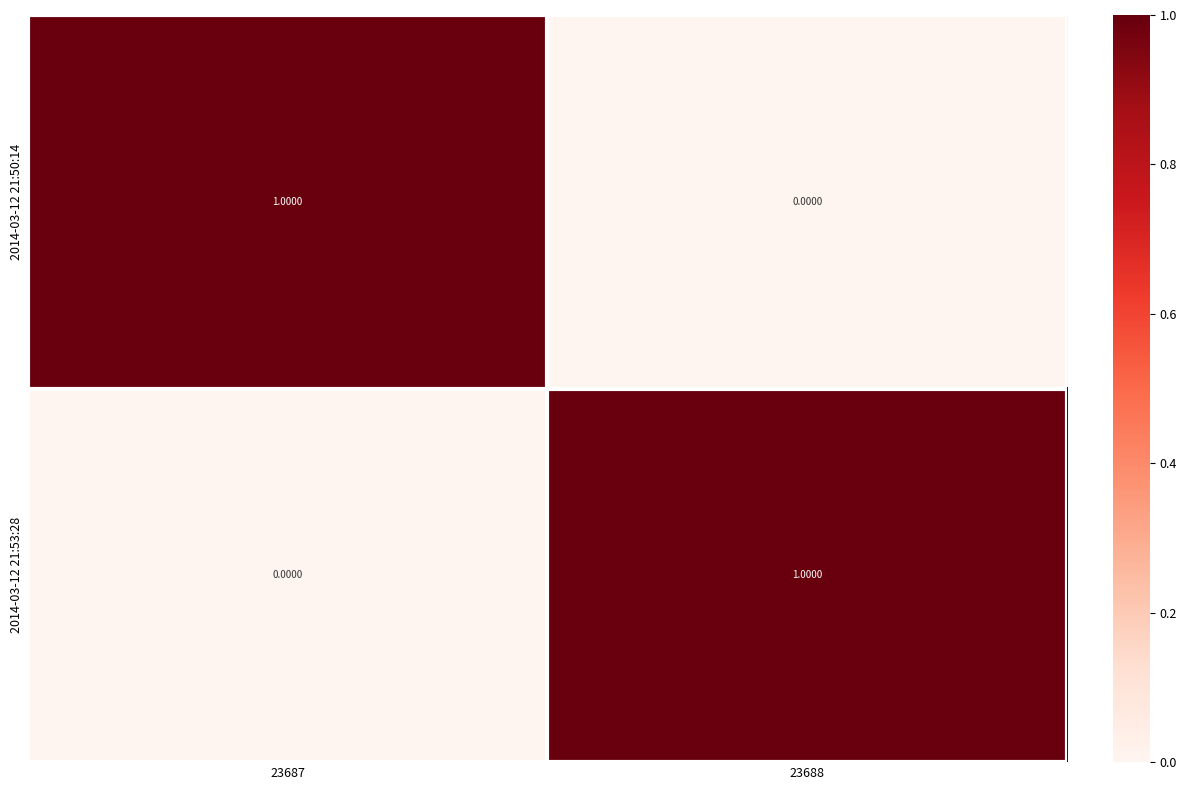

Rank the categories by 2014-03-12 21:53:28 value from highest to lowest.

23688, 23687